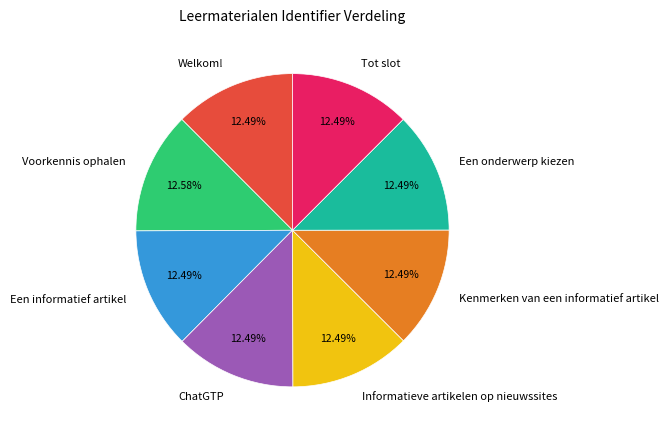

How many segments does this pie chart have?

8